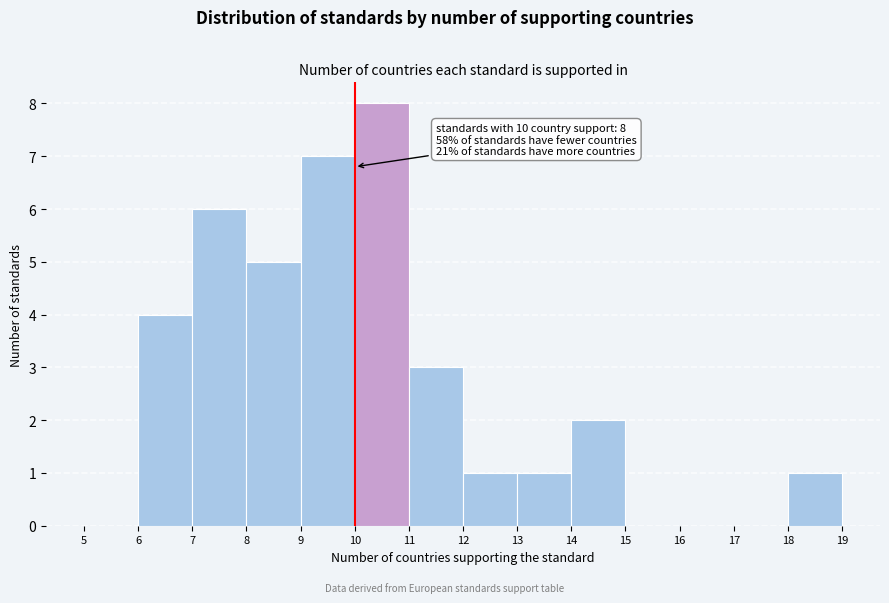

Which range on the x-axis has the tallest bar?

10 to 11